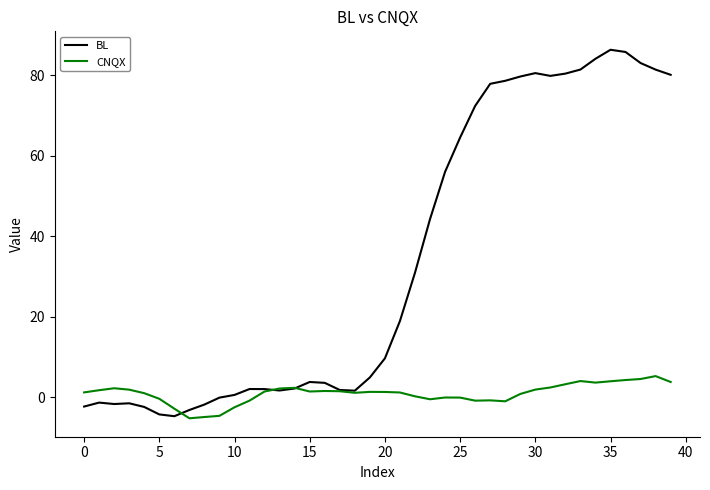

What is the difference between the maximum and minimum values in the BL series?

91.1